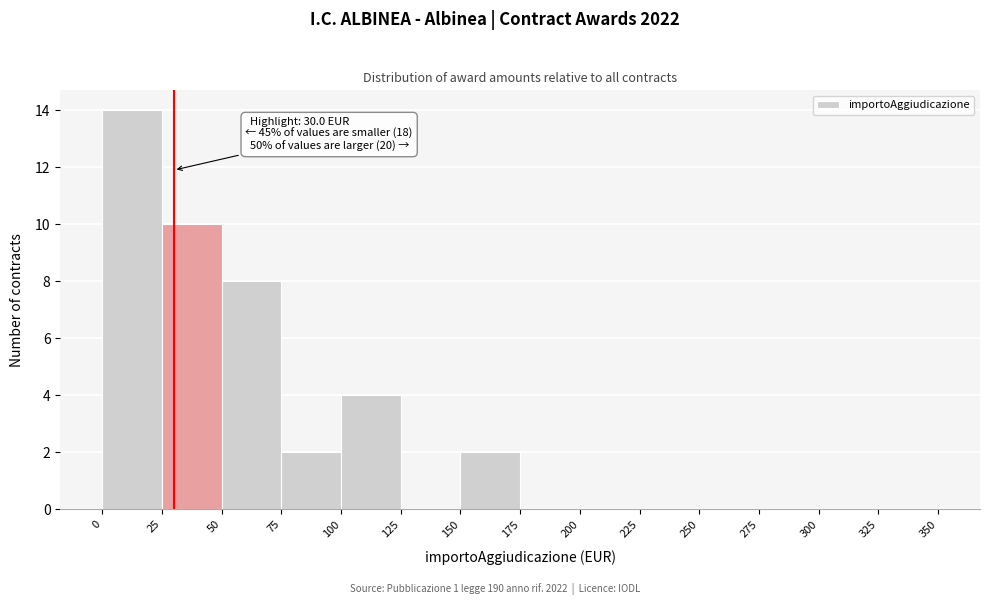

Over which range of the x-axis is the bar tallest?

0 to 25